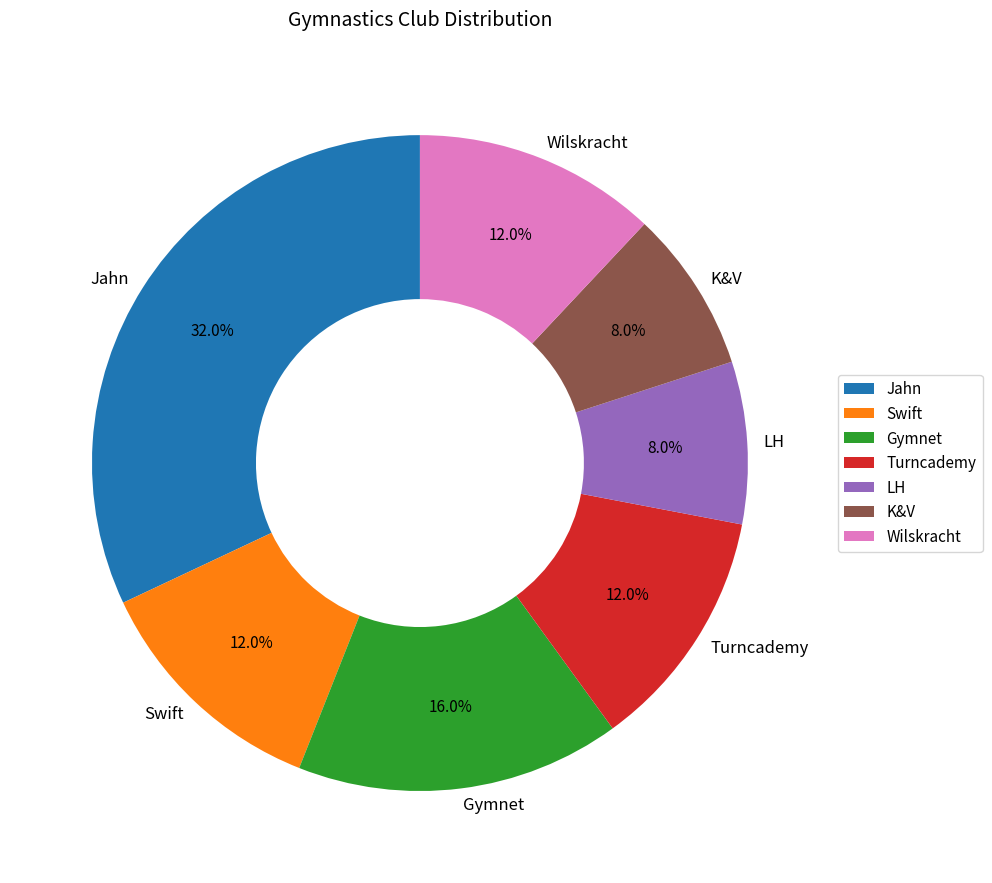

Count the number of slices in the pie.

7